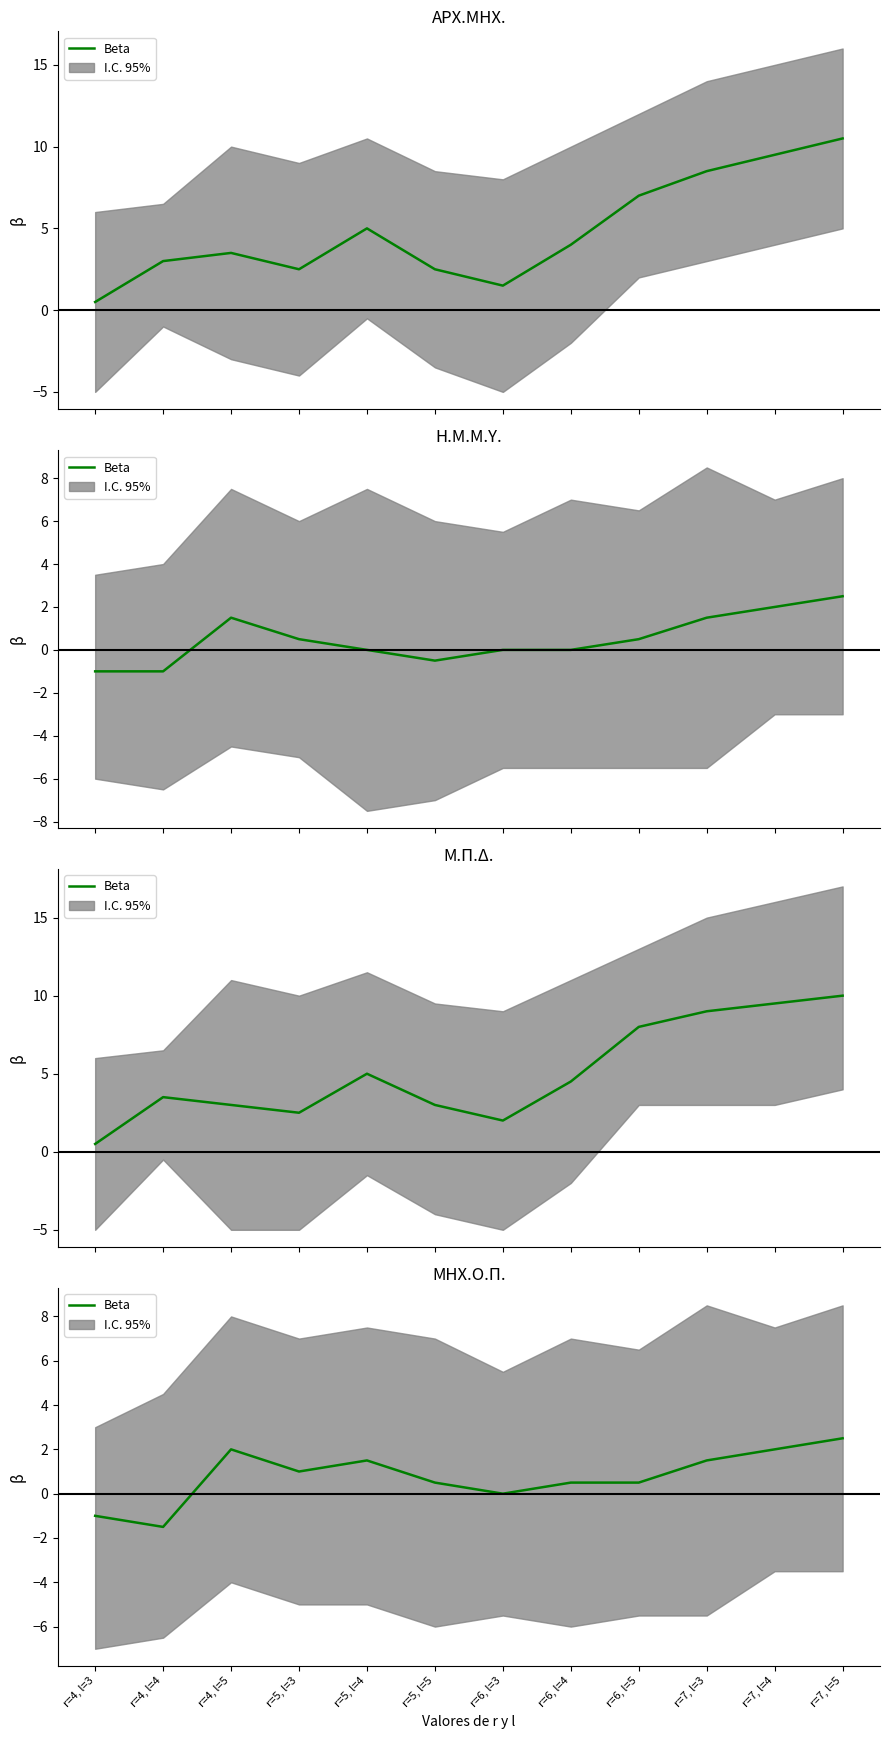

Between r=6, l=3 and r=7, l=4, which is larger?

r=7, l=4